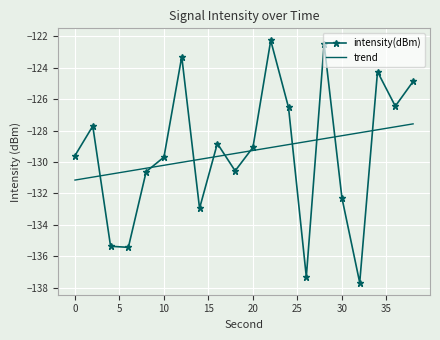

What is the average value of the intensity(dBm) series?

-129.4